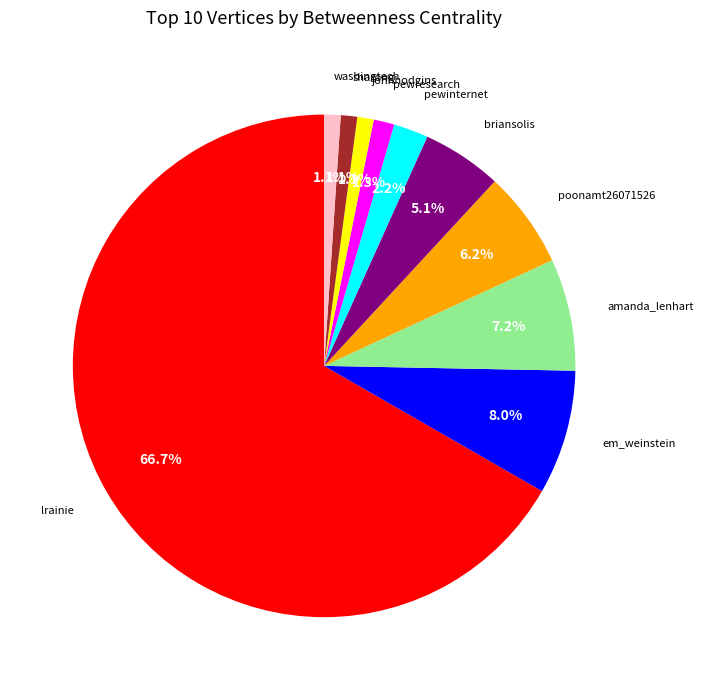

Does any single category account for the majority?

Yes